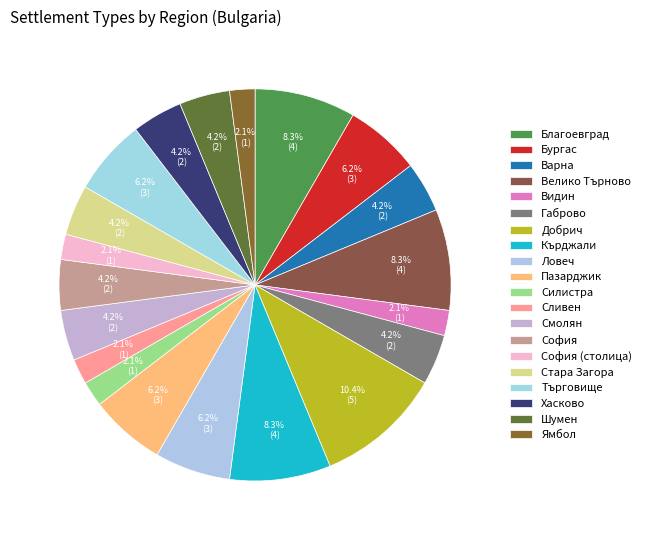

Count the number of slices in the pie.

20